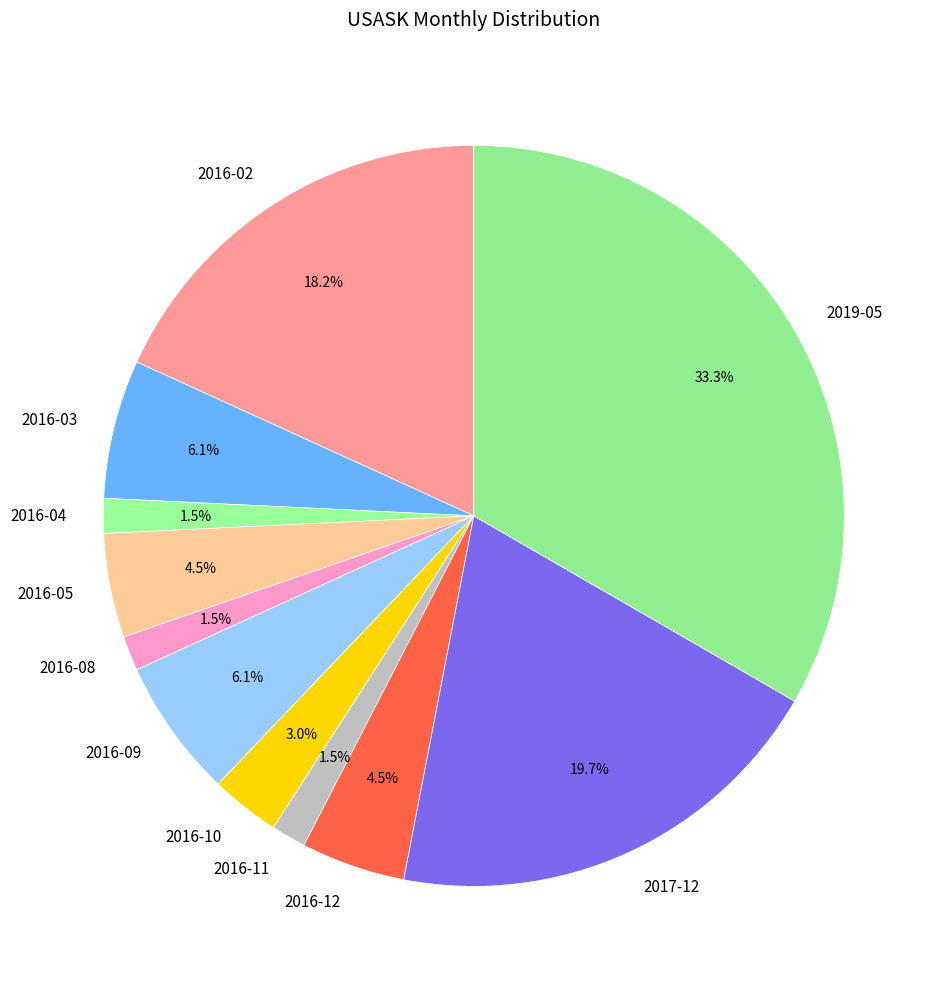

What portion of the pie excludes 2016-02?

81.8%